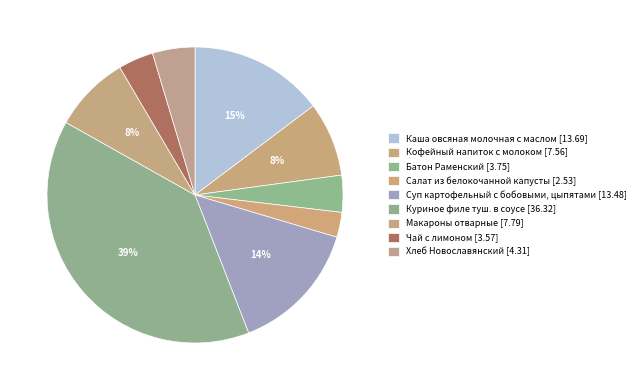

Which has a higher value, Куриное филе туш. в соусе or Каша овсяная молочная с маслом?

Куриное филе туш. в соусе